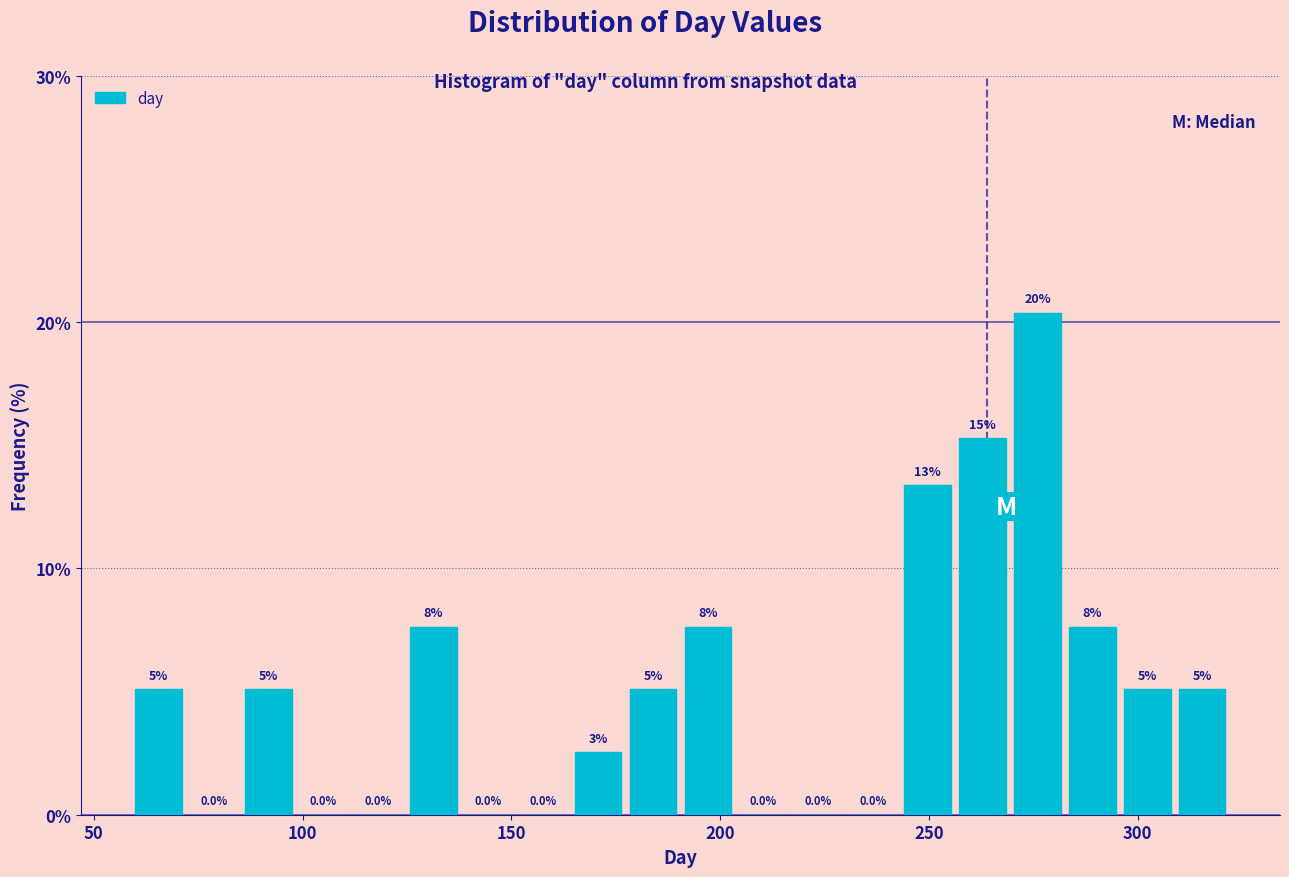

Read against the x-axis, roughly where is the centre of the tallest bar?

275